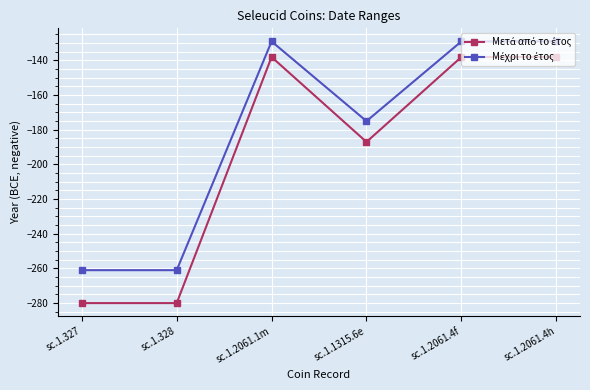

What is the total value across all series at sc.1.2061.4h?

-267